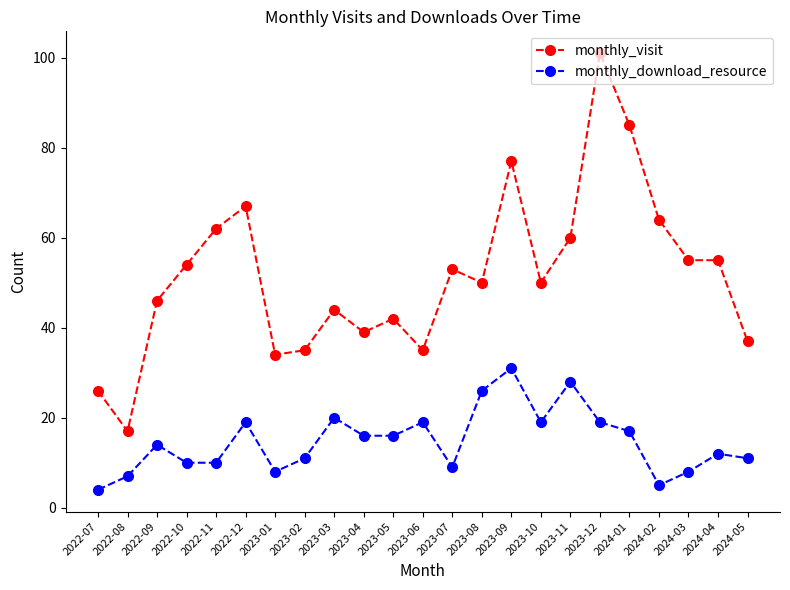

What is the difference between the monthly_download_resource values at 2022-09 and 2023-01?

6